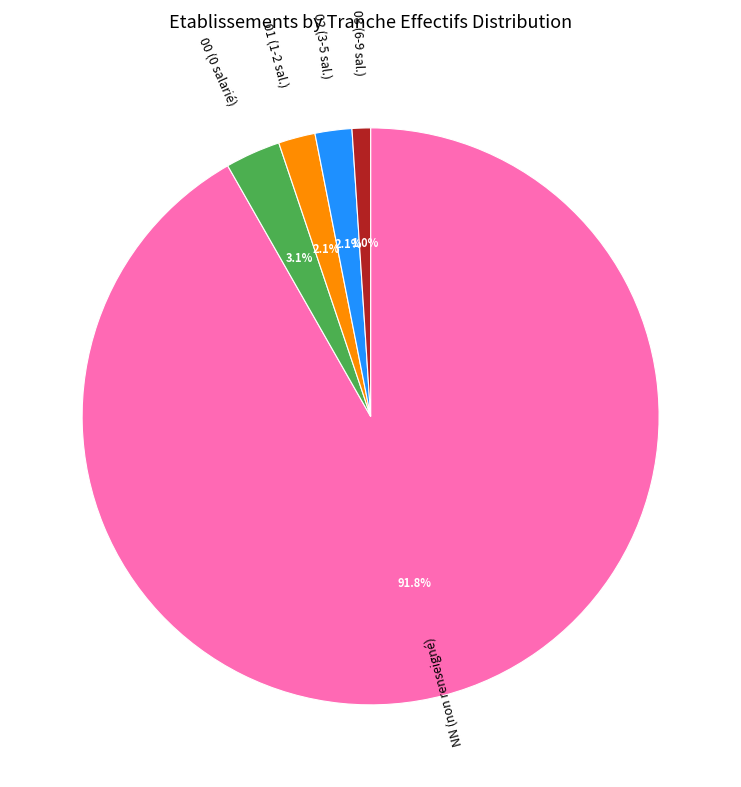

Is there any slice that represents more than half of the pie?

Yes